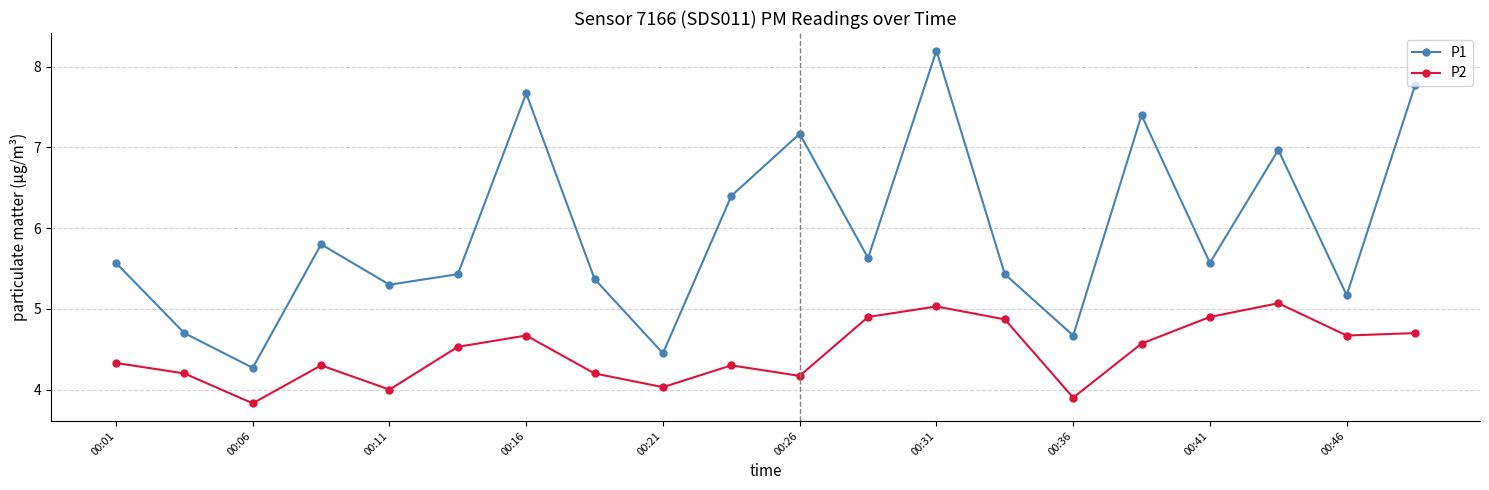

What is the value of the P2 point at the 7th from the left?

4.7